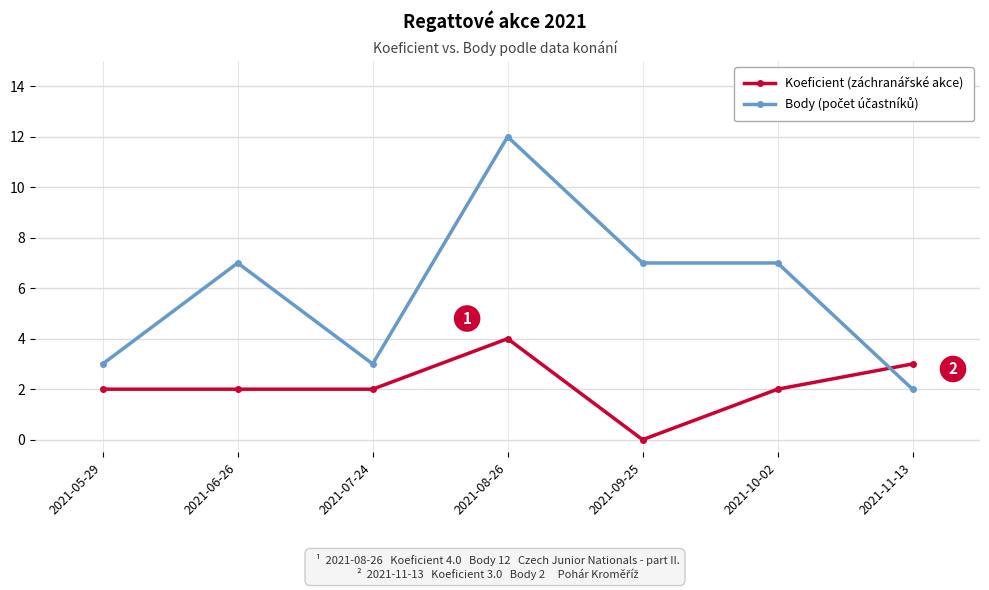

At which category is the sum across all series the highest?

2021-08-26